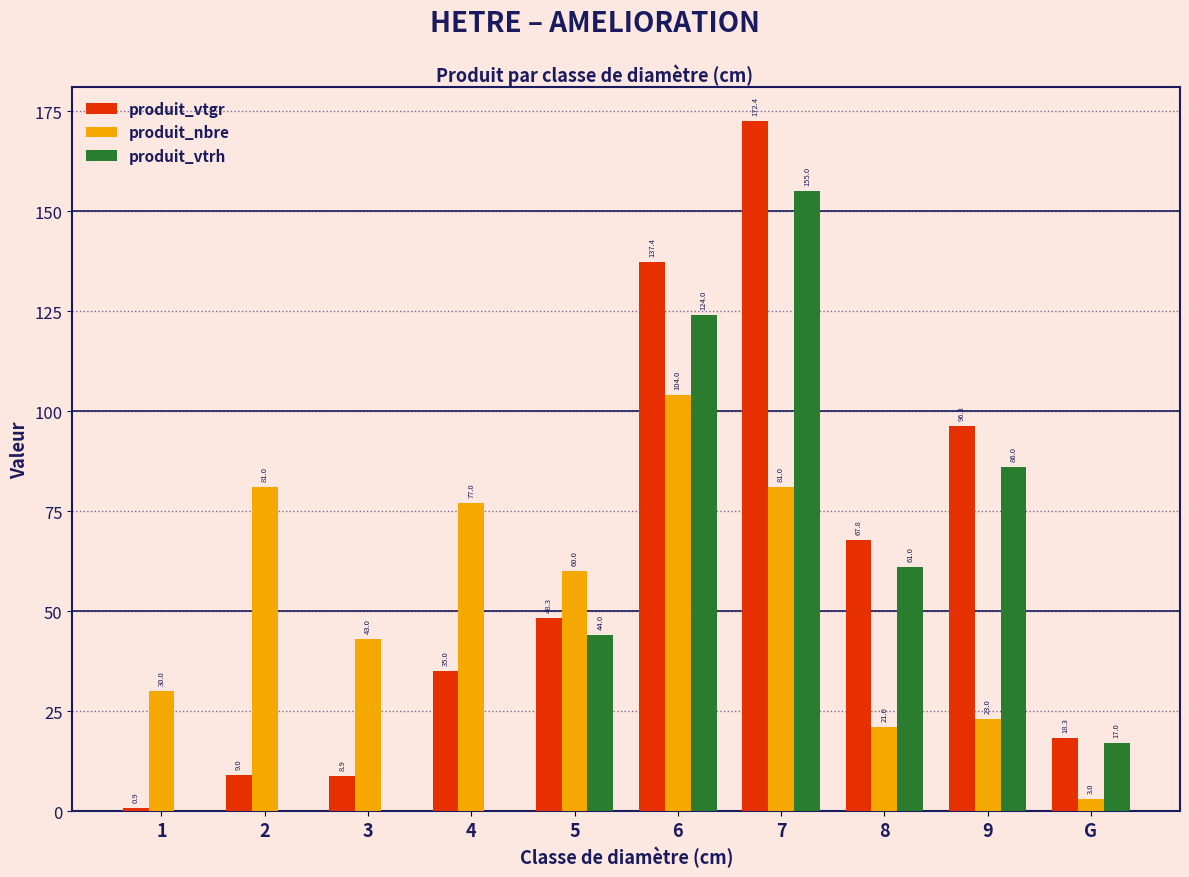

Reading left to right, extract all data points from this chart.

produit_vtgr: 0.9	9.0	8.9	35.0	48.3	137.4	172.4	67.8	96.3	18.3
produit_nbre: 30.0	81.0	43.0	77.0	60.0	104.0	81.0	21.0	23.0	3.0
produit_vtrh: 0.0	0.0	0.0	0.0	44.0	124.0	155.0	61.0	86.0	17.0